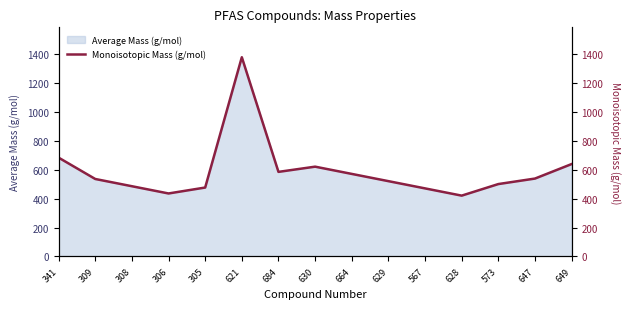

List the labels in order of value, largest first.

621, 341, 649, 630, 684, 664, 647, 309, 629, 573, 308, 305, 567, 306, 628